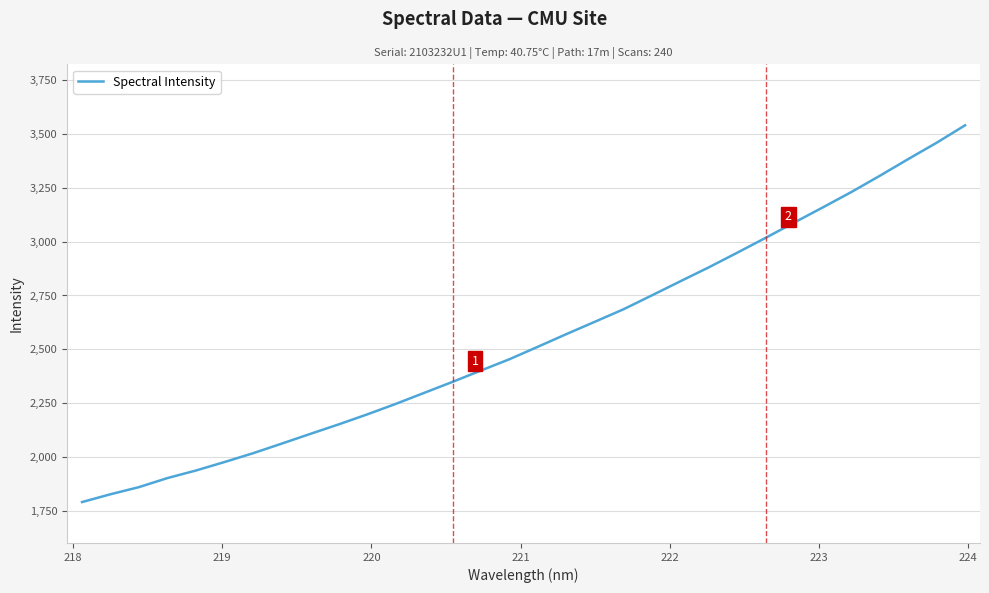

What is the greatest value displayed?

3540.9